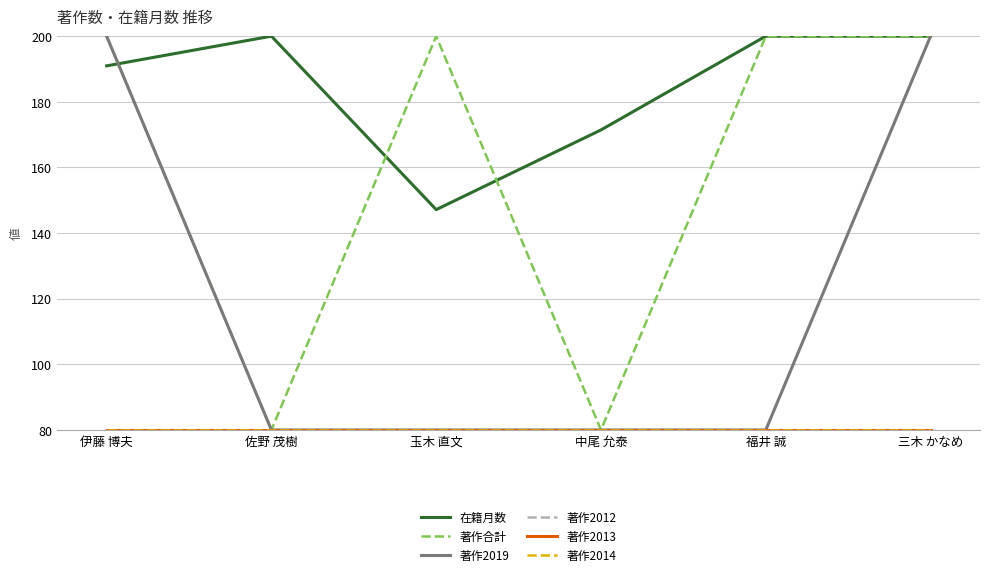

True or false: 在籍月数 and 著作2012 cross at least once.

False